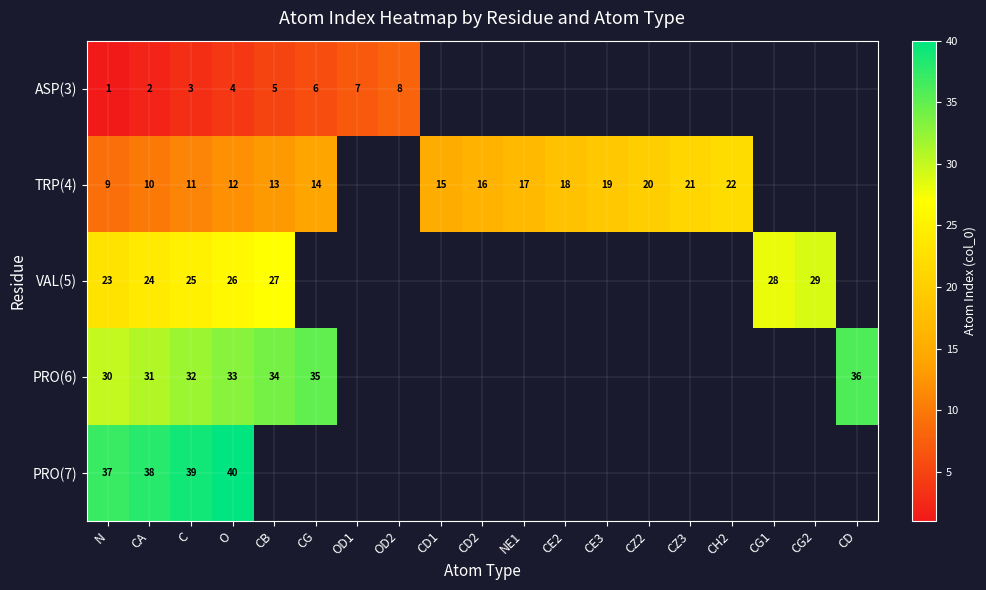

At which category is the sum across all series the highest?

O